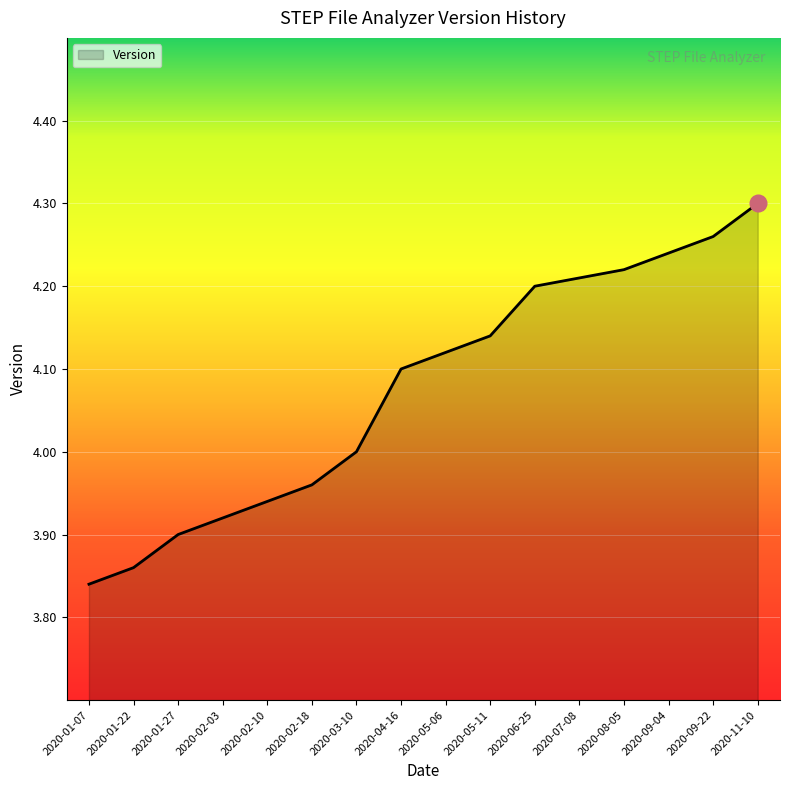

What is the difference between the maximum and minimum values?

0.5